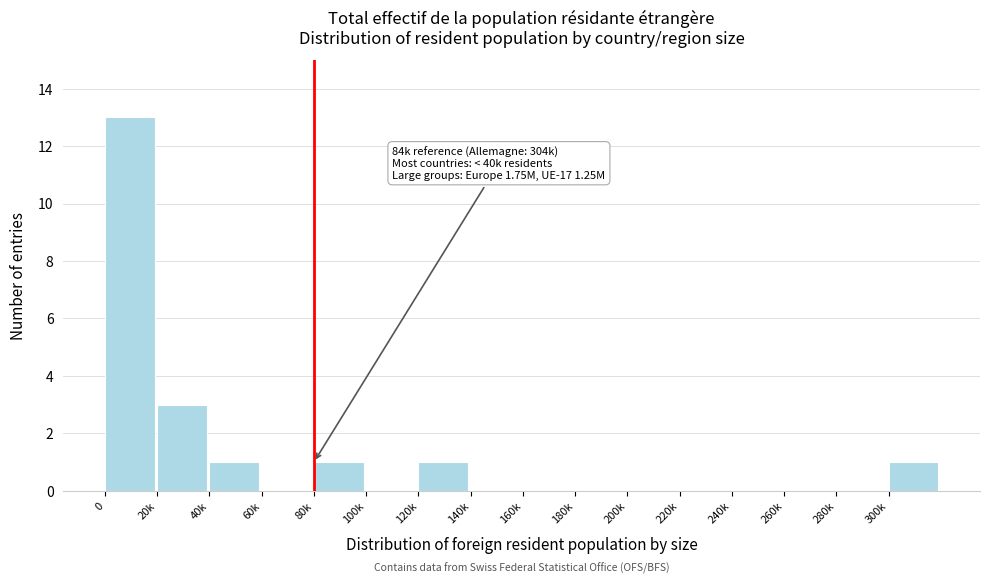

Reading left to right, list all the values displayed in this chart.

0=13	20k=3	40k=1	60k=0	80k=1	100k=0	120k=1	140k=0	160k=0	180k=0	200k=0	220k=0	240k=0	260k=0	280k=0	300k=1